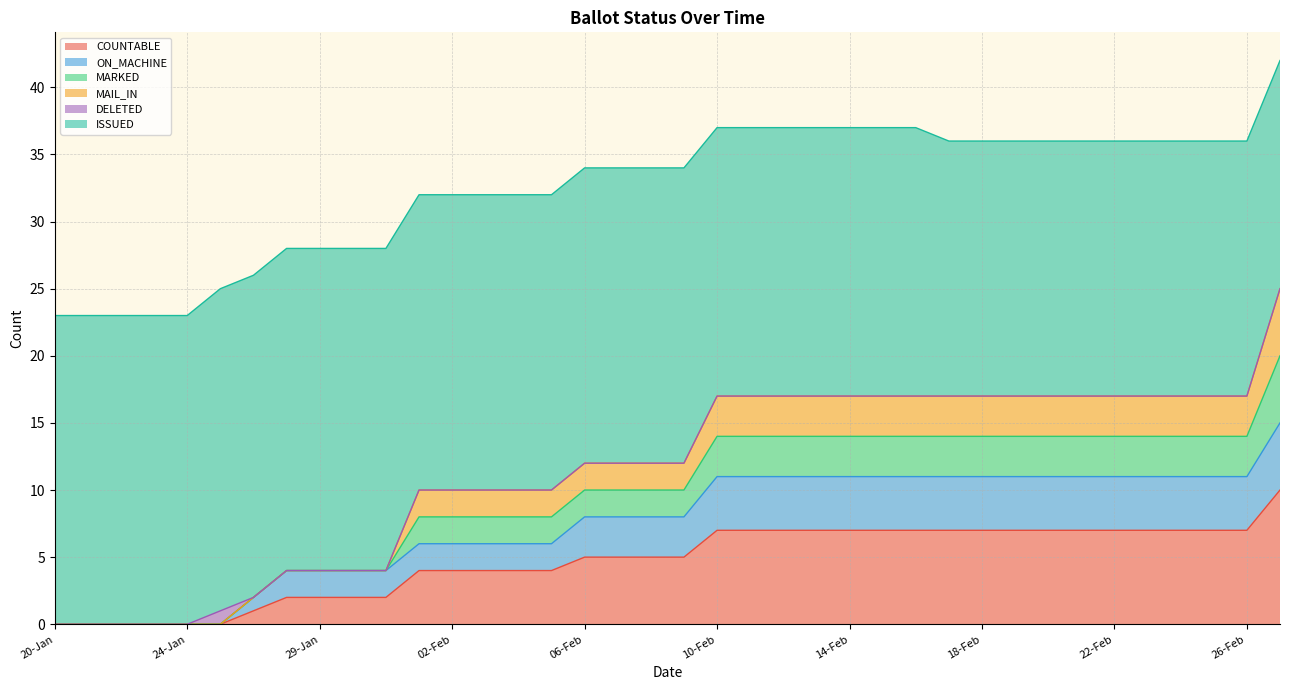

True or false: ON_MACHINE and MAIL_IN intersect in this chart.

False